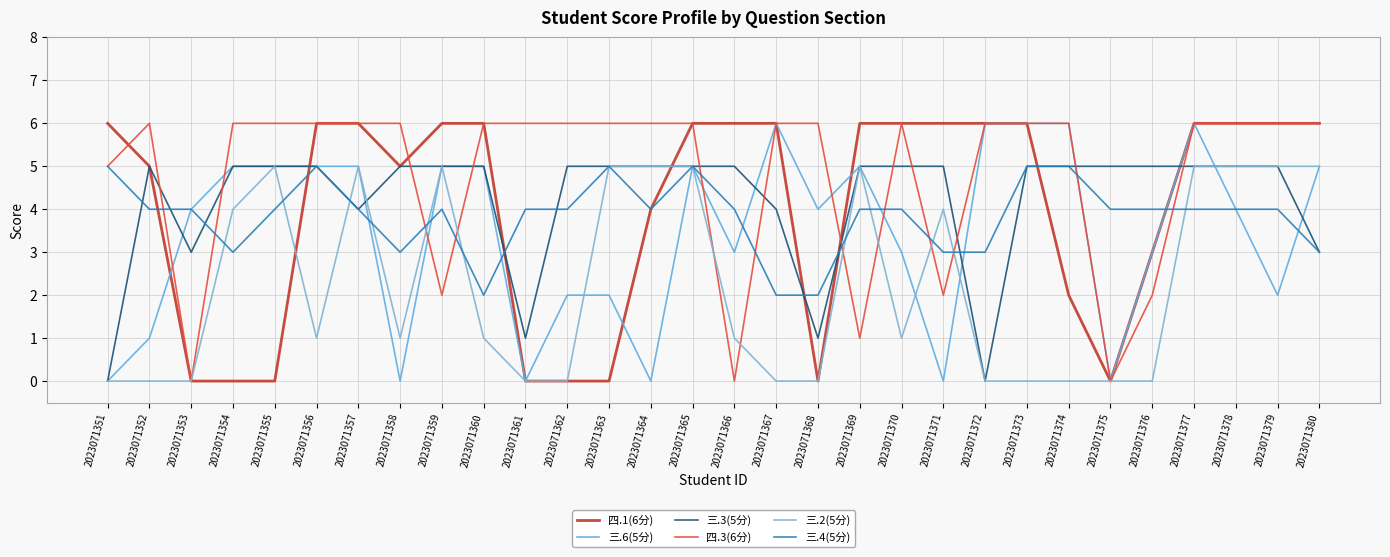

What is the total value across all series at 2023071378?

30